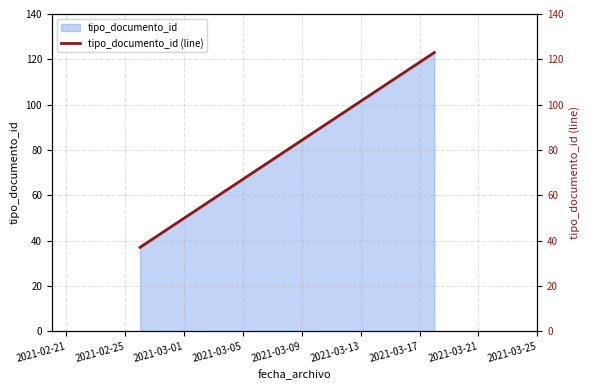

Reading left to right, extract all data points from this chart.

37	123